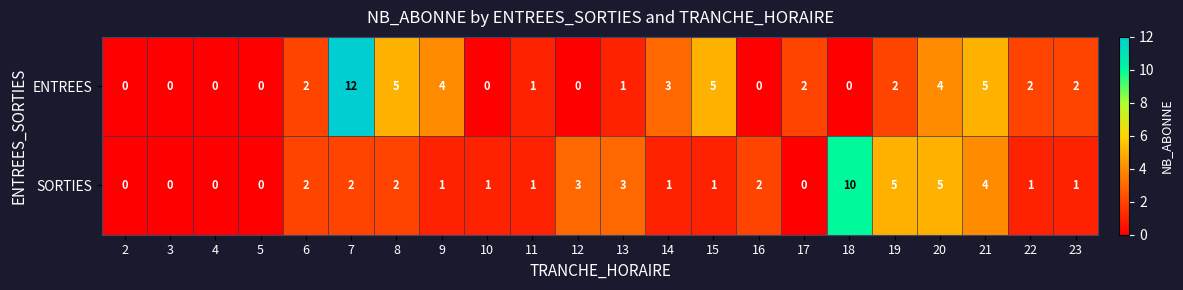

How many values in the SORTIES series are below 1?

5